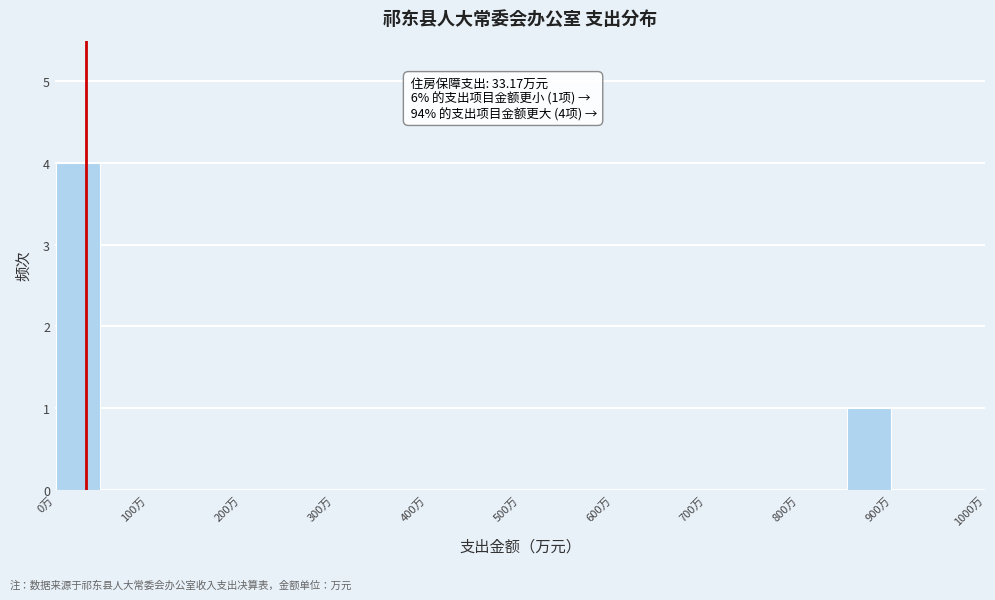

Which range on the x-axis has the tallest bar?

0 to 50